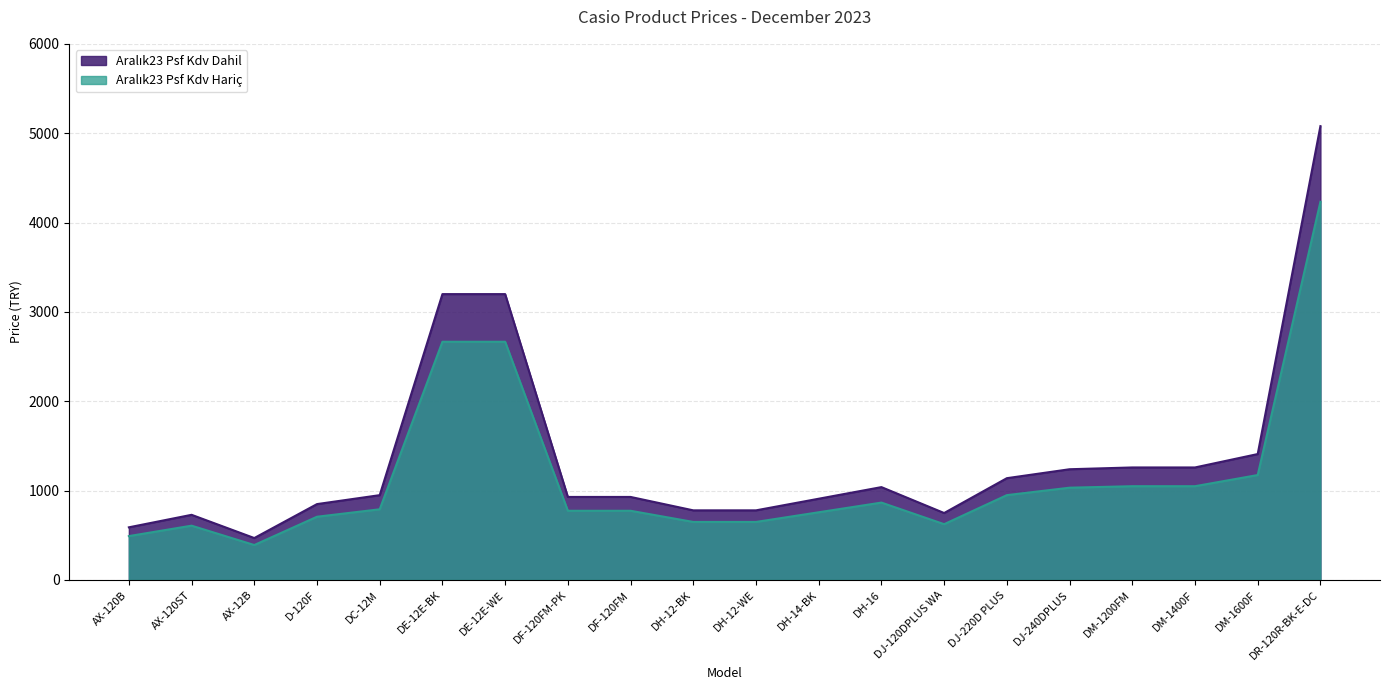

Which category has the lowest value in the Aralık23 Psf Kdv Dahil series?

AX-12B